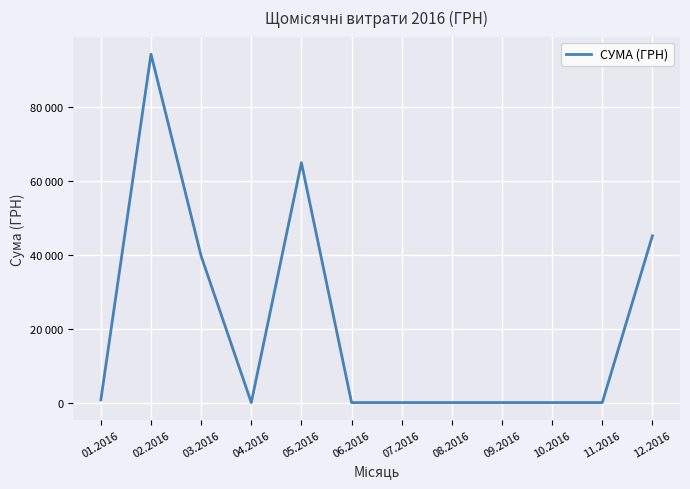

List the labels in order of value, largest first.

02.2016, 05.2016, 12.2016, 03.2016, 01.2016, 04.2016, 06.2016, 07.2016, 08.2016, 09.2016, 10.2016, 11.2016